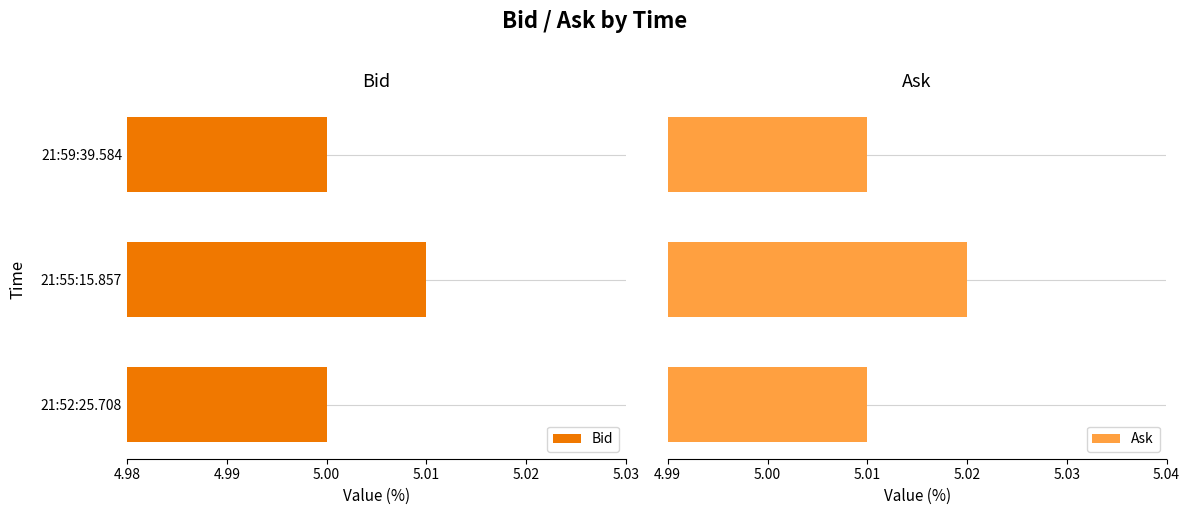

True or false: Bid has a value of 5.0 at 21:59:39.584.

True